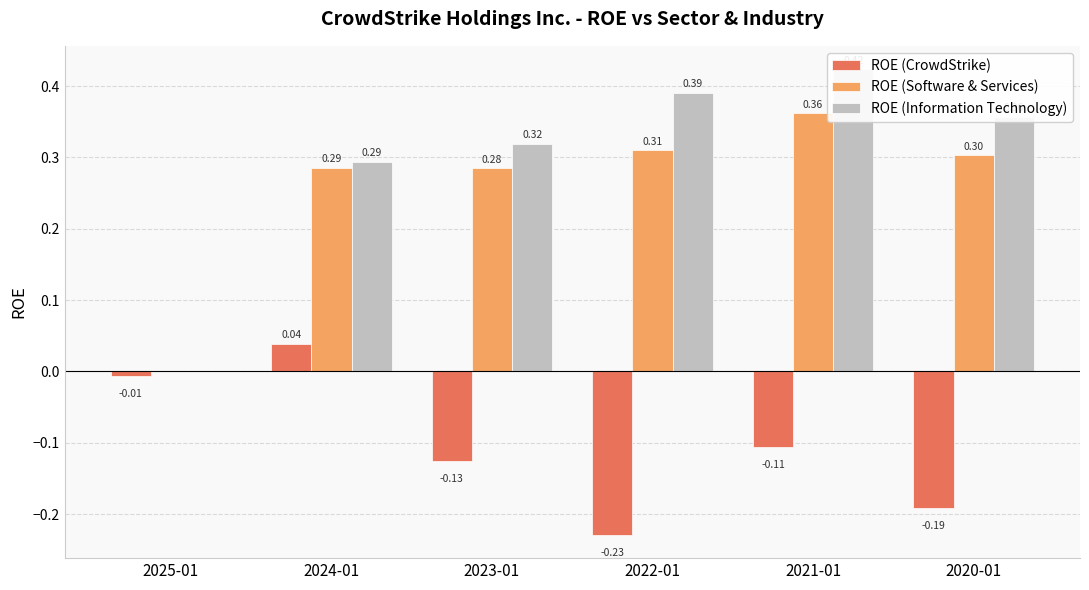

What position from the right is 2021-01?

2